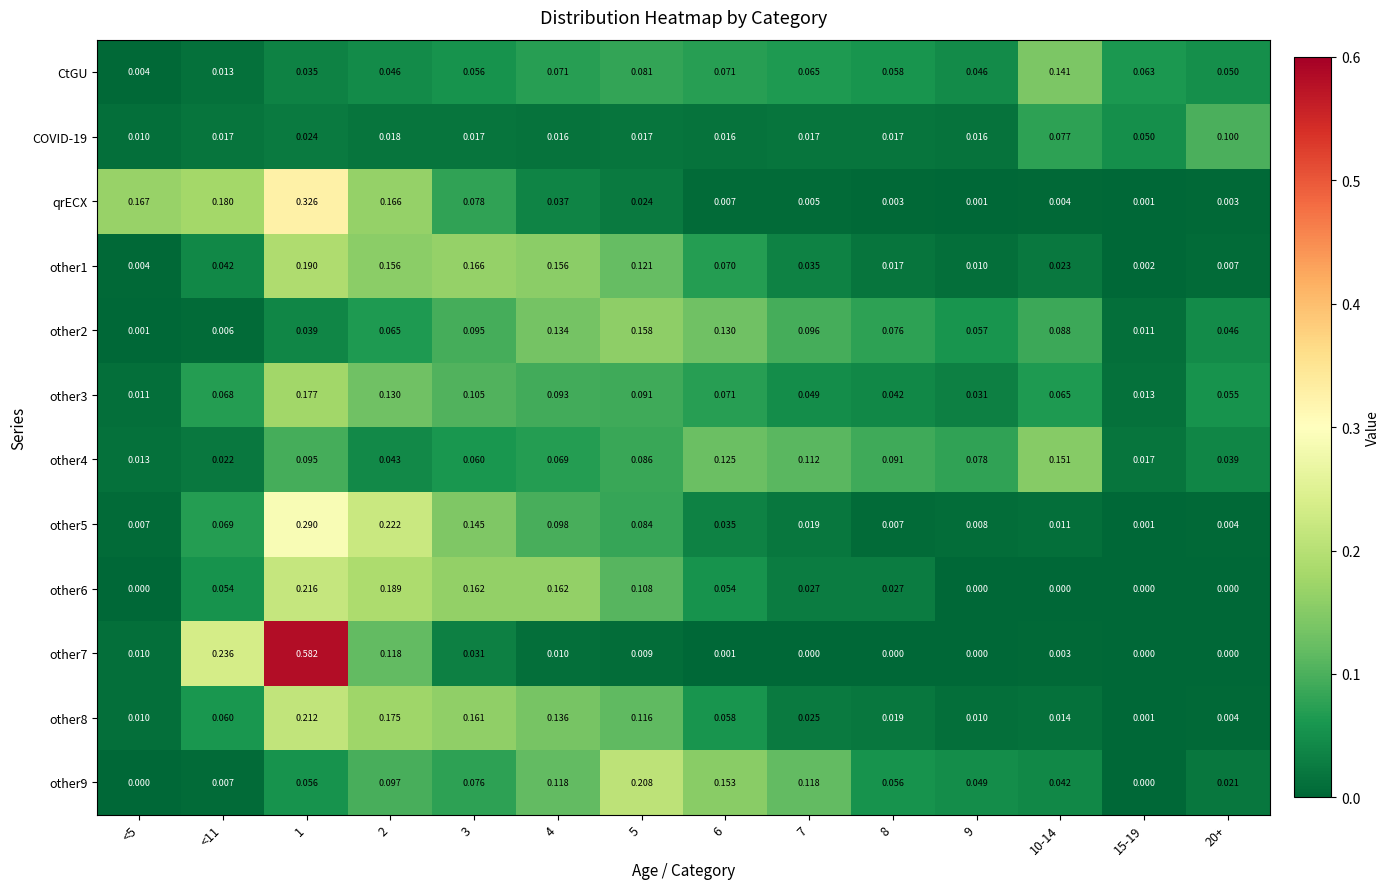

Is the value of qrECX at 4 greater than the value of other9 at 15-19?

Yes